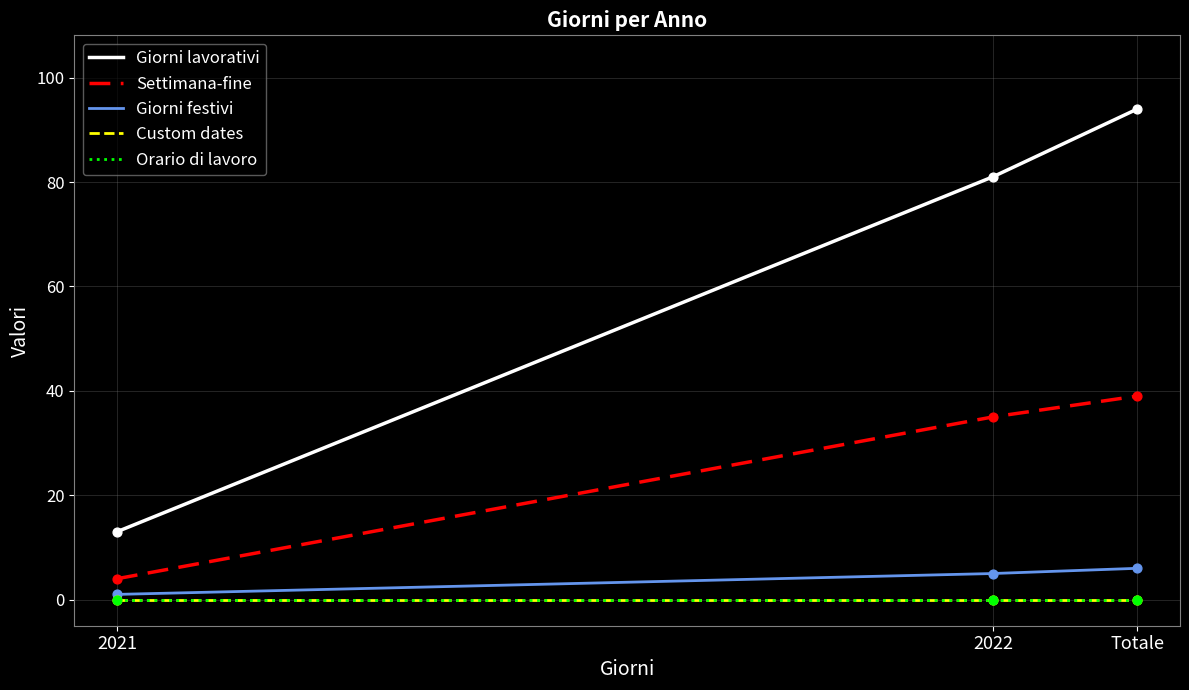

Which series has the largest total across all categories?

Giorni lavorativi